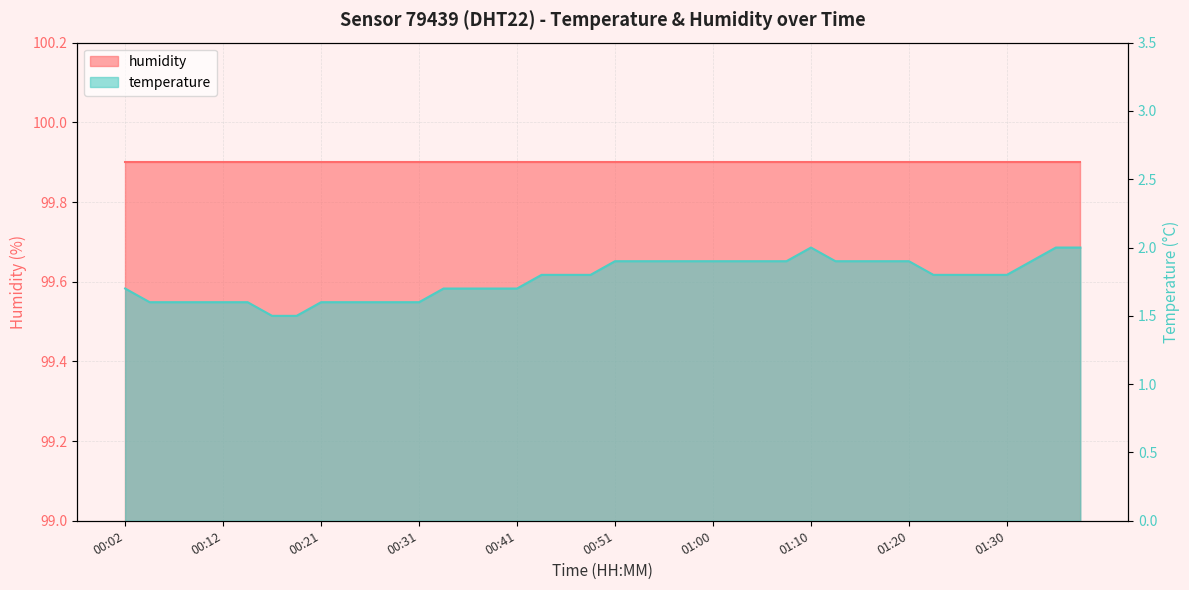

True or false: the data has more than 2 interior local peaks.

False